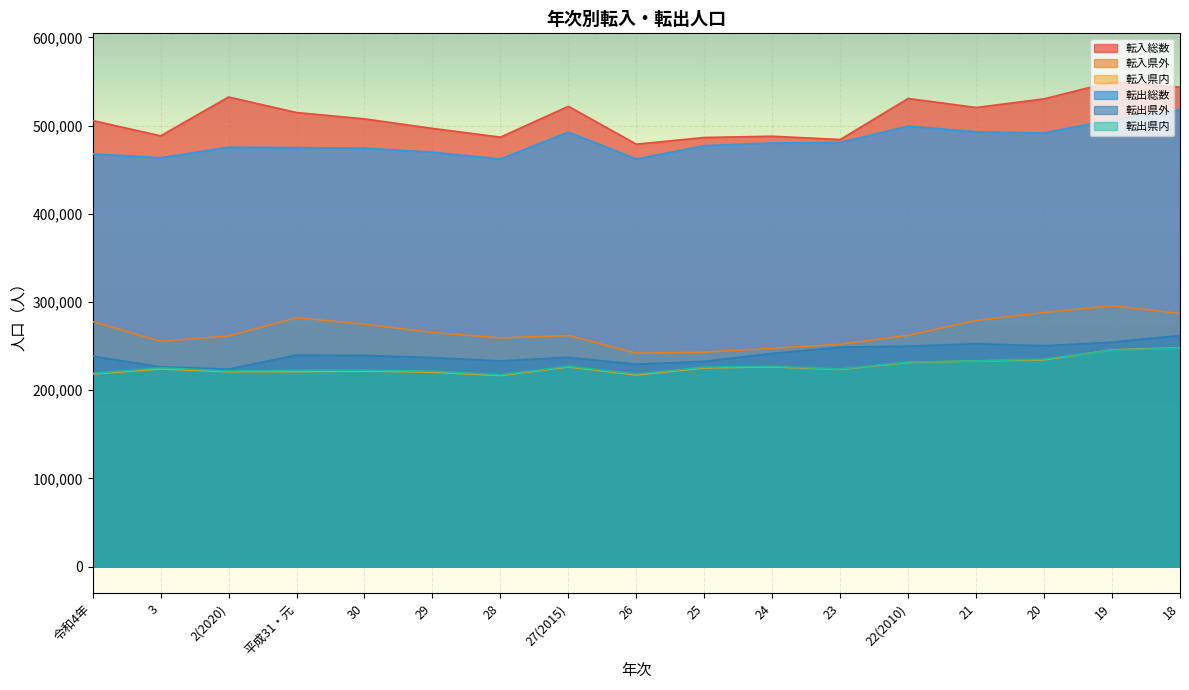

True or false: 転入県外 and 転入総数 intersect in this chart.

False